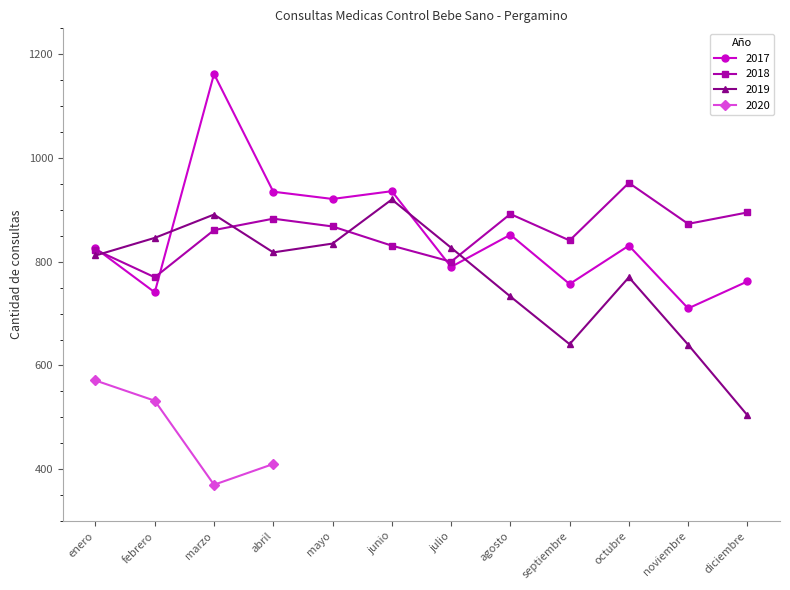

What is the label of the 6th point from the left?

junio